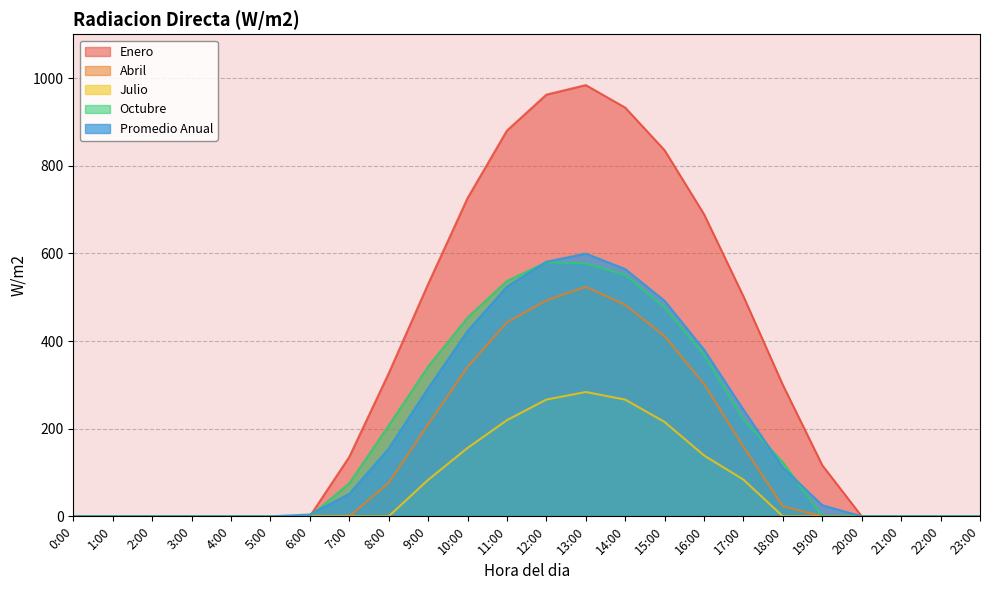

What is the difference between the maximum and minimum values in the Julio series?

283.7